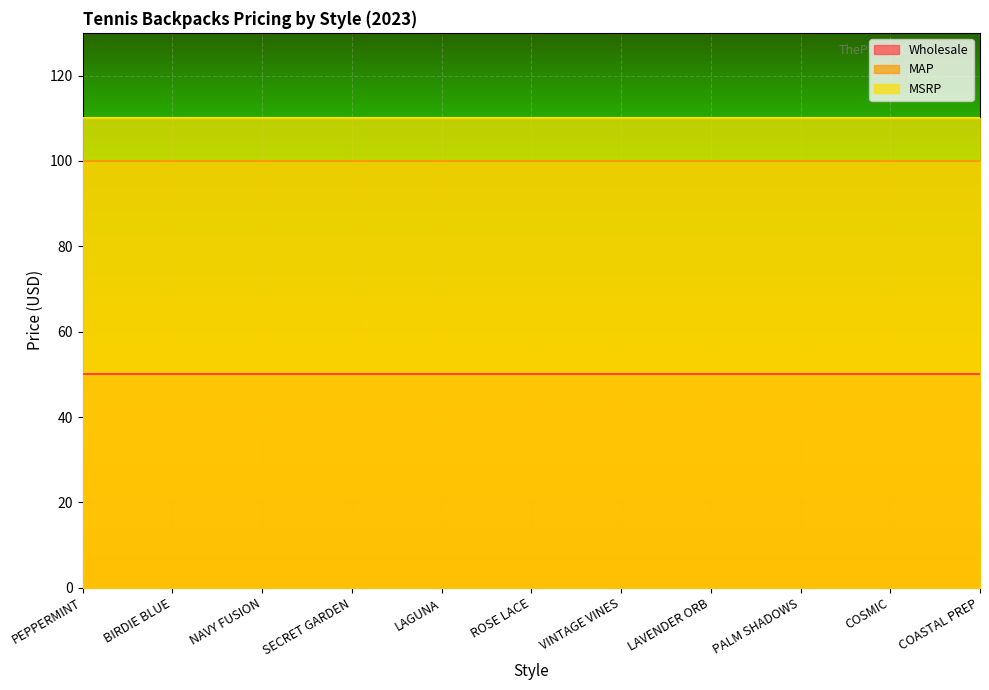

Does the chart display data point markers on the line(s)?

No